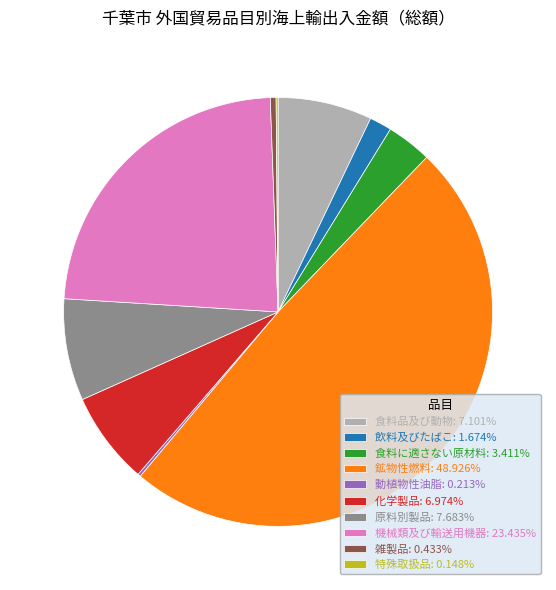

Is the sum of 機械類及び輸送用機器: 23.435% and 原料別製品: 7.683% greater than half?

No